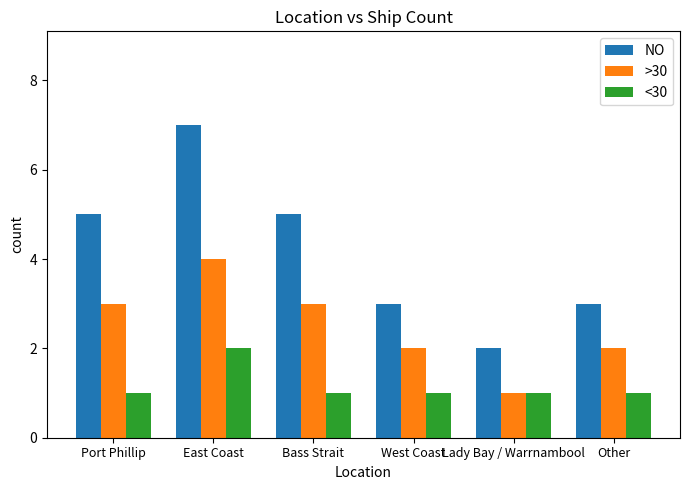

Which series has the largest total across all categories?

NO